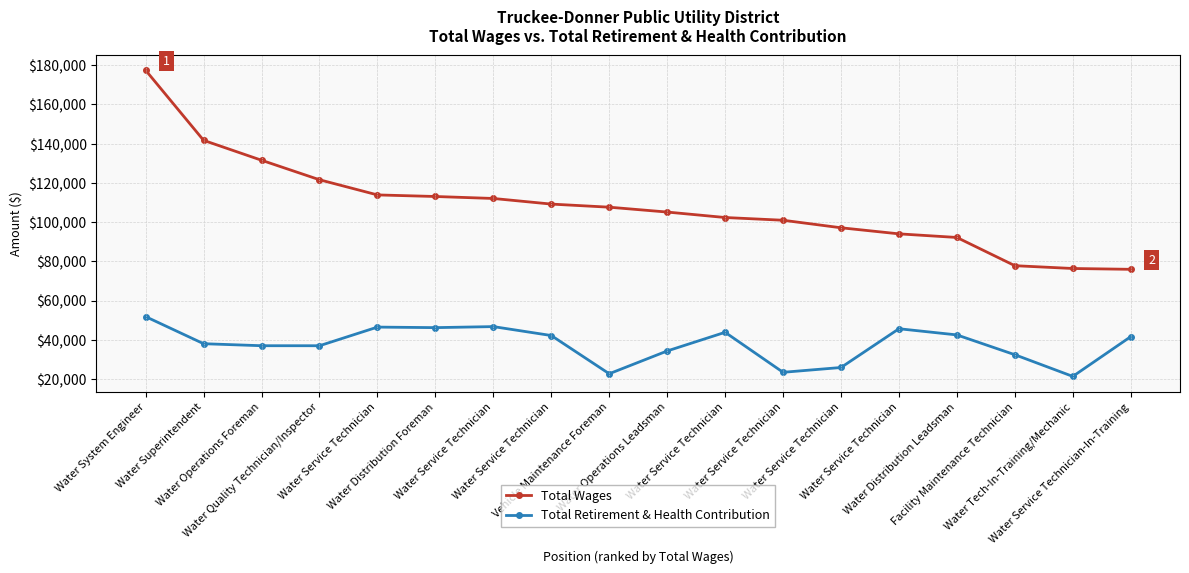

What are all the series names shown in the legend?

Total Wages, Total Retirement & Health Contribution